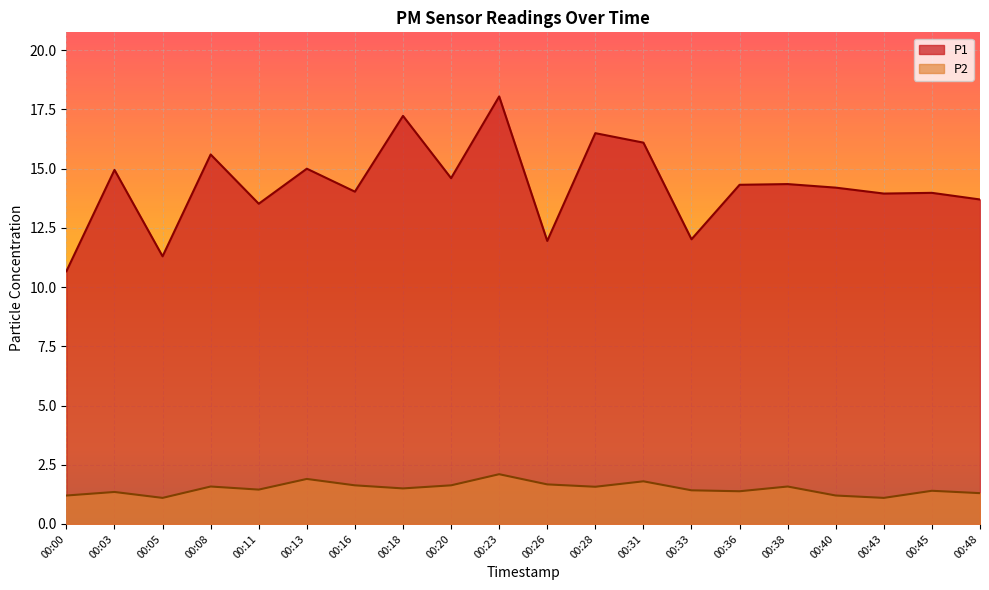

What is the difference between the P1 values at 00:05 and 00:23?

6.8